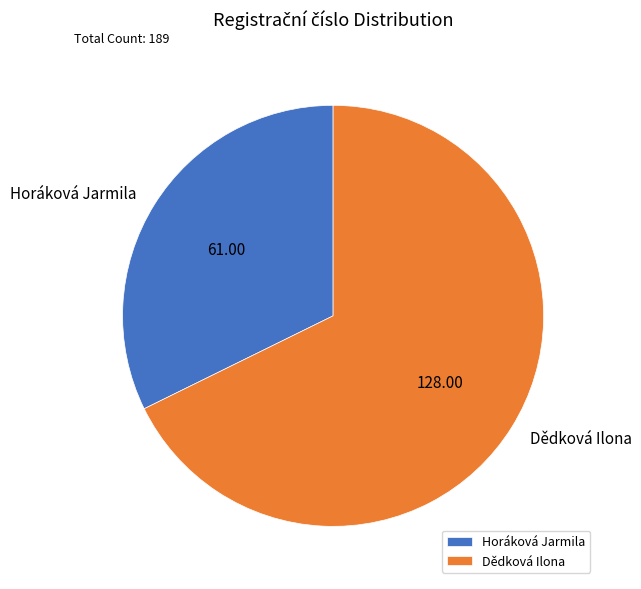

Is there any slice that represents more than half of the pie?

Yes